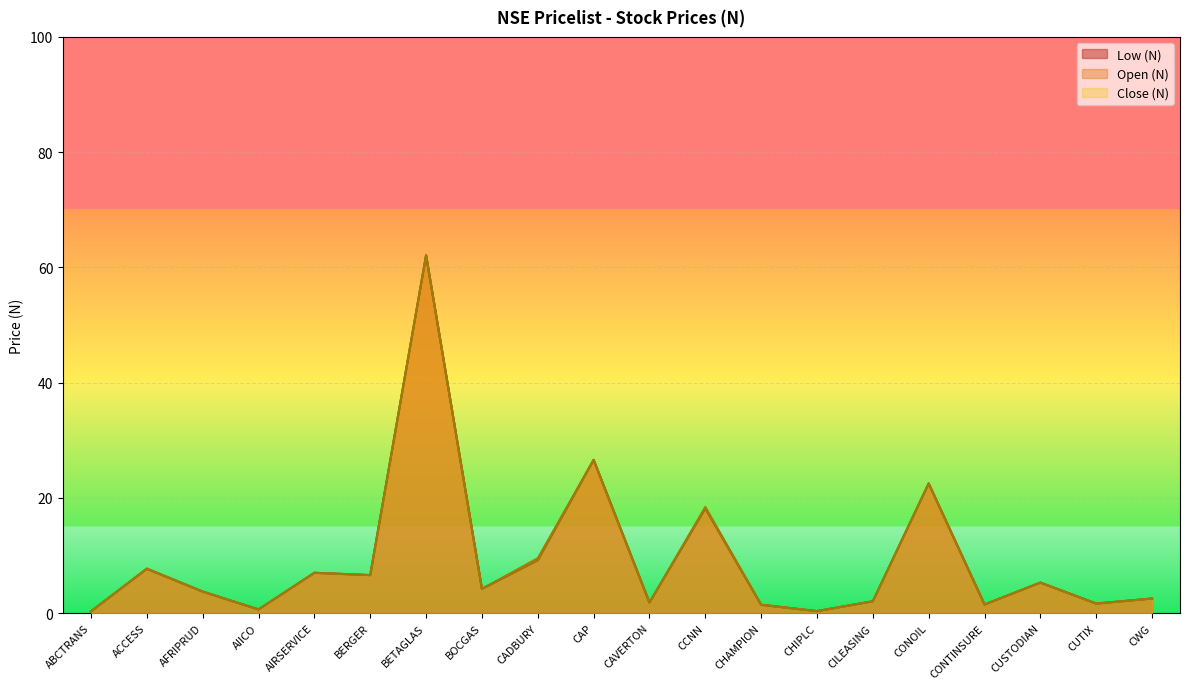

How many values in the Low (N) series are below 4?

10